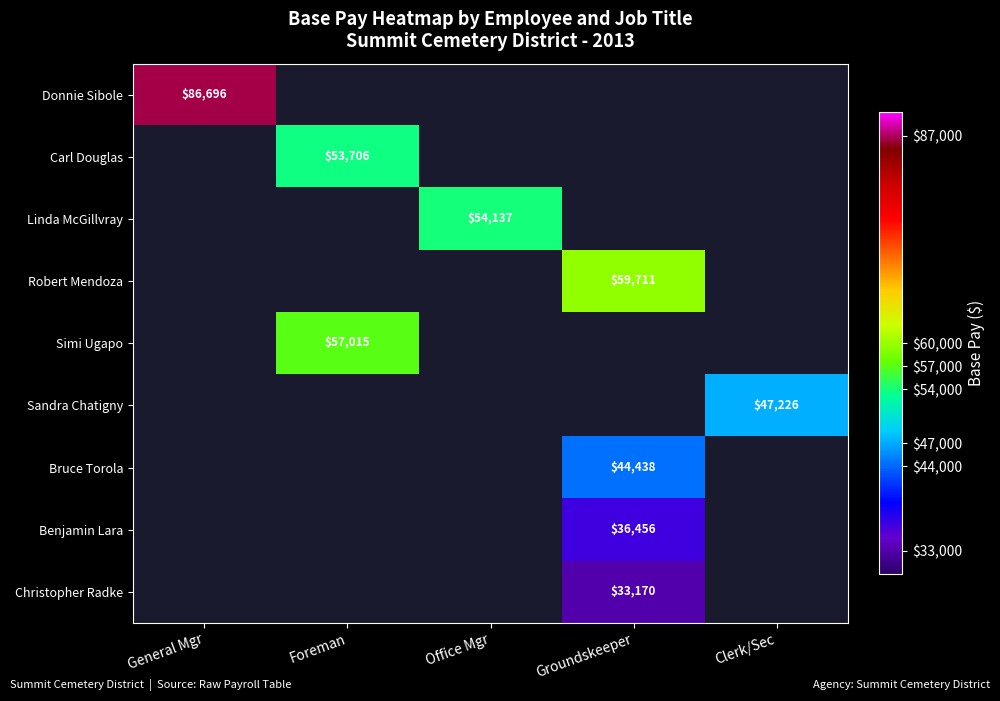

True or false: Linda McGillvray has a value of 70648 at Office Mgr.

False